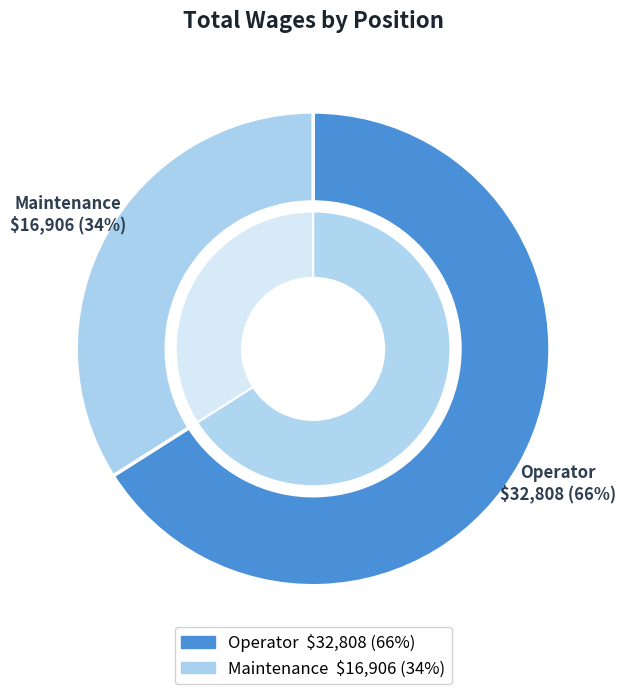

How much of the chart is everything except Maintenance?

66.0%